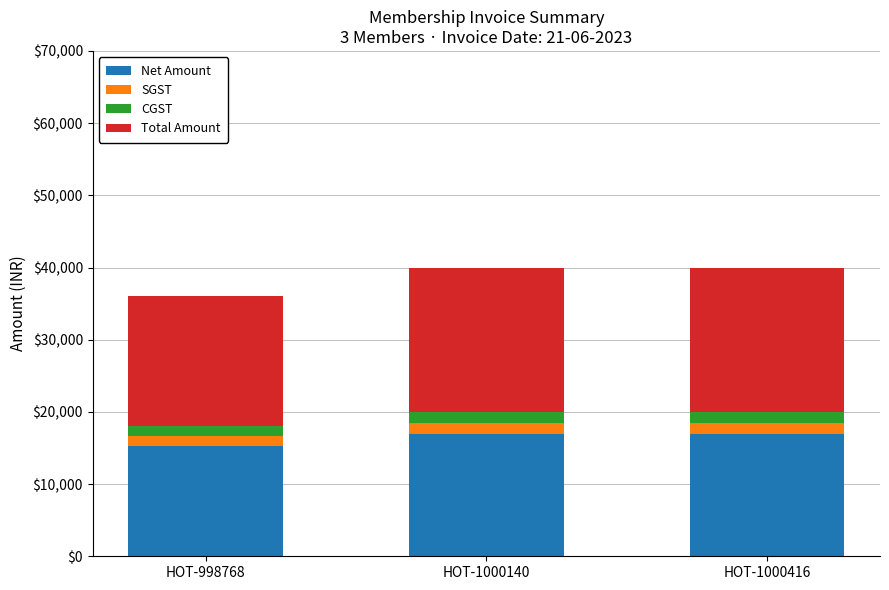

What is the lowest value of the Net Amount series?

15254.2